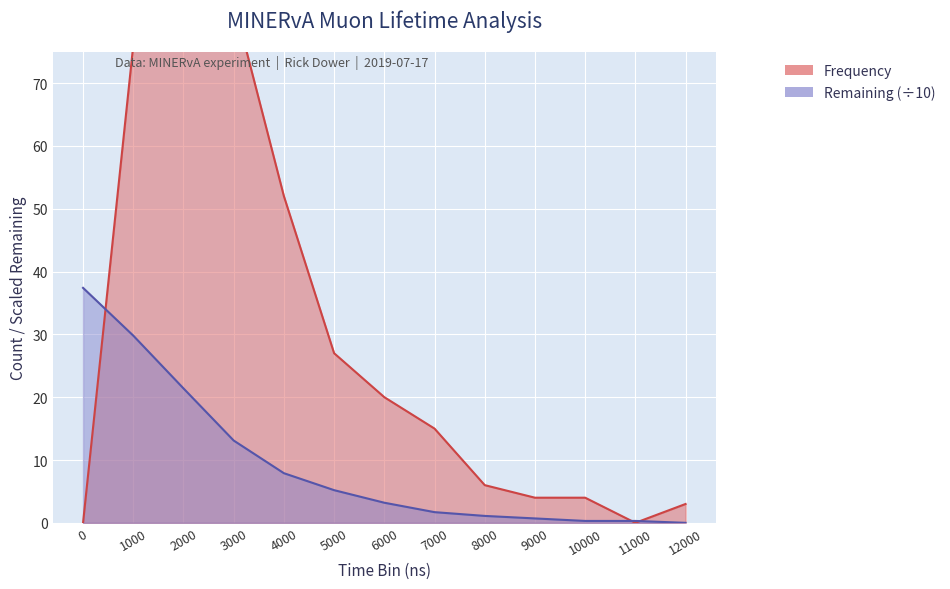

Is it true that Remaining equals 34.8 at 2000?

False